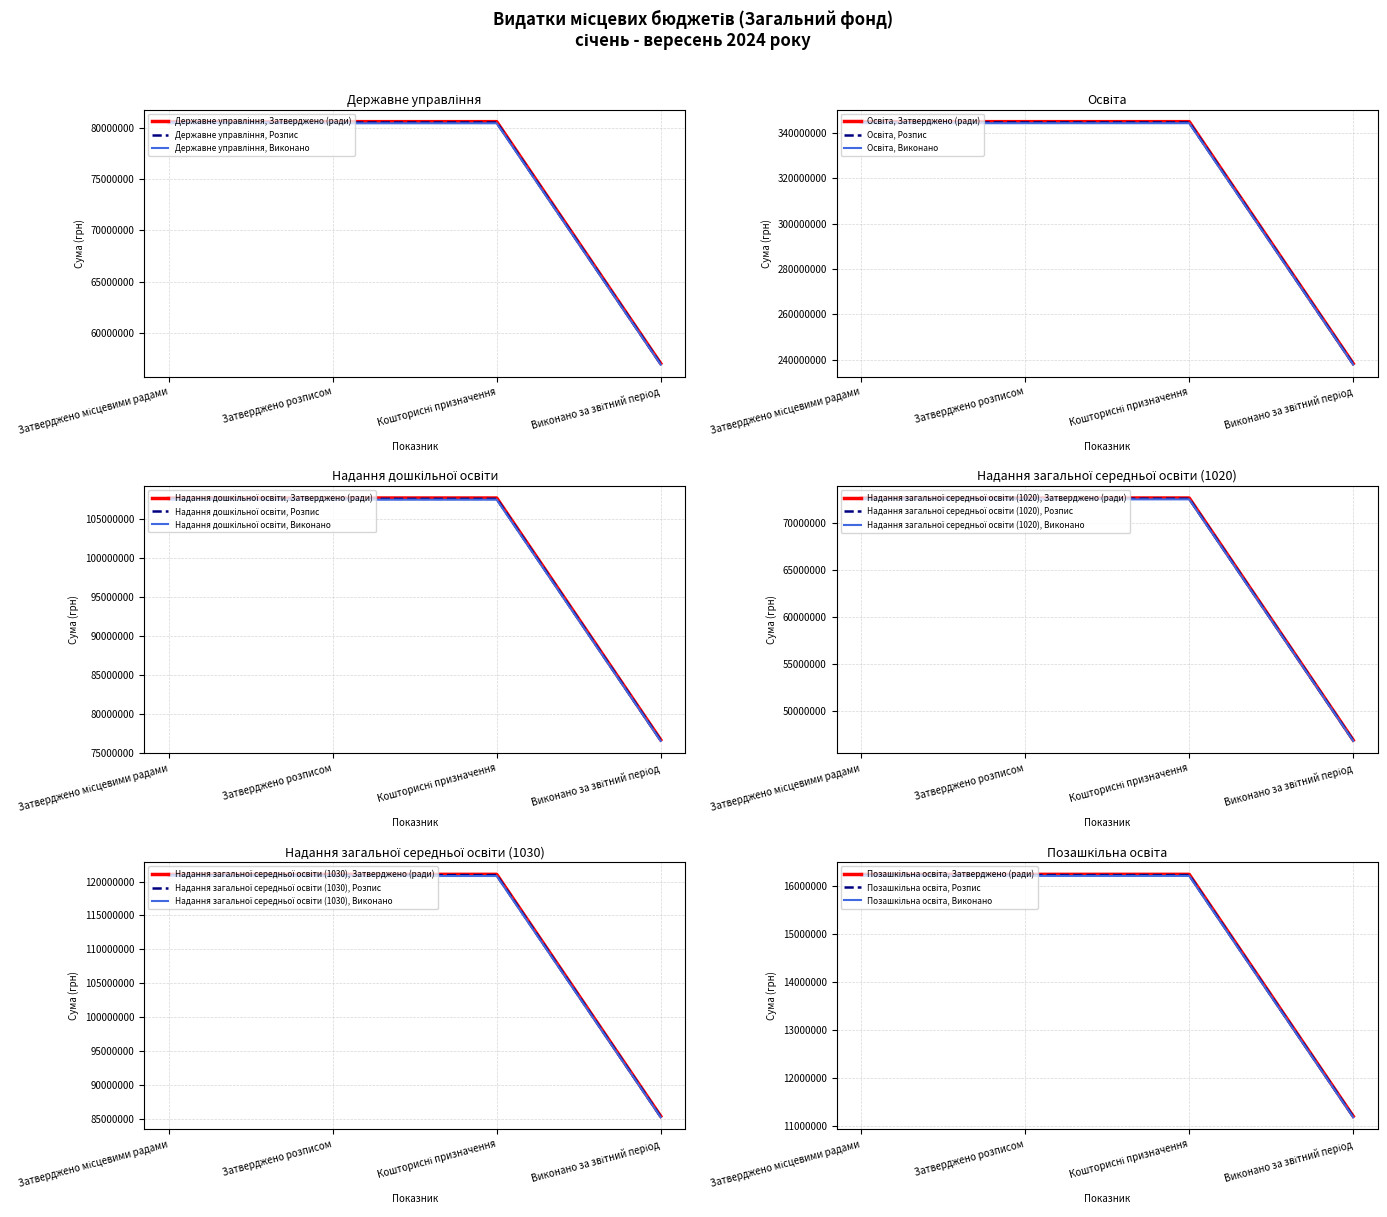

At how many categories does at least one series exceed 61890128?

4